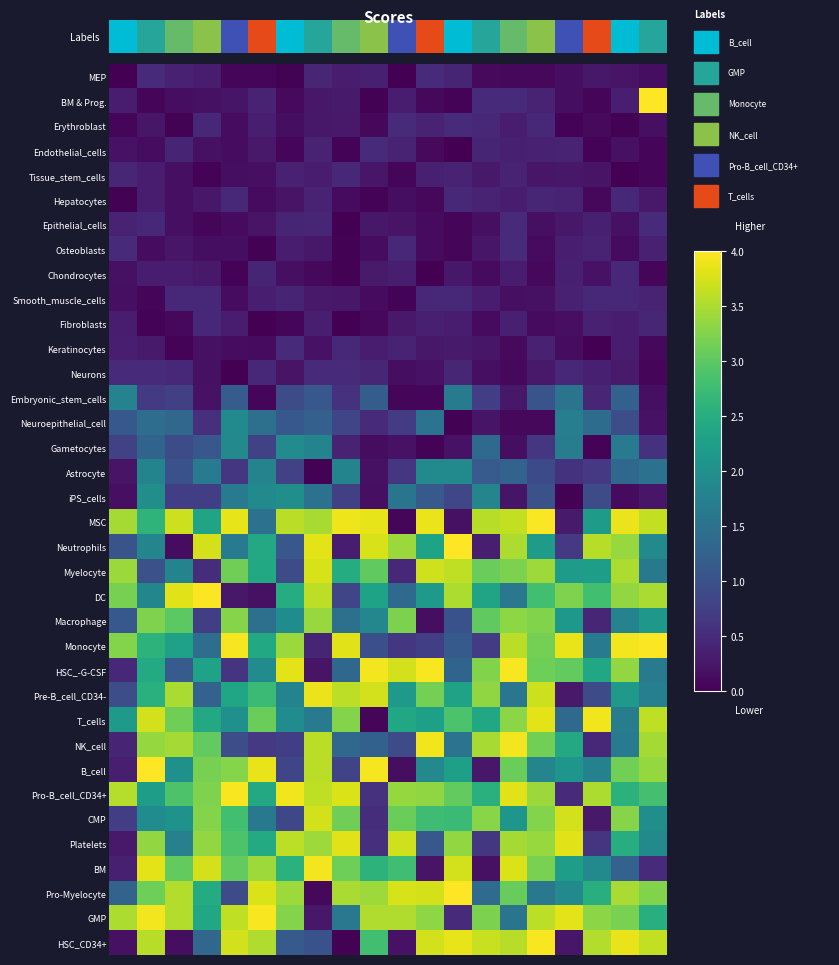

At which category is the sum across all series the highest?

15